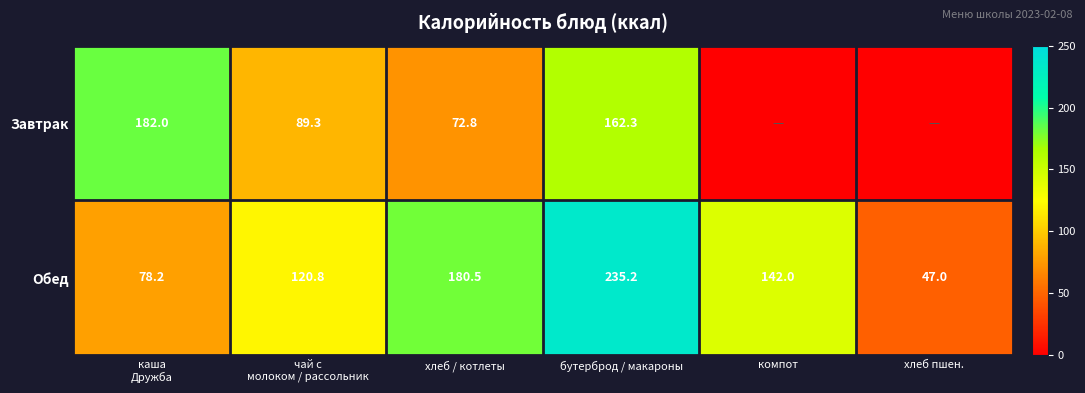

What is the difference between the second highest and second lowest values in the Обед series?

102.3